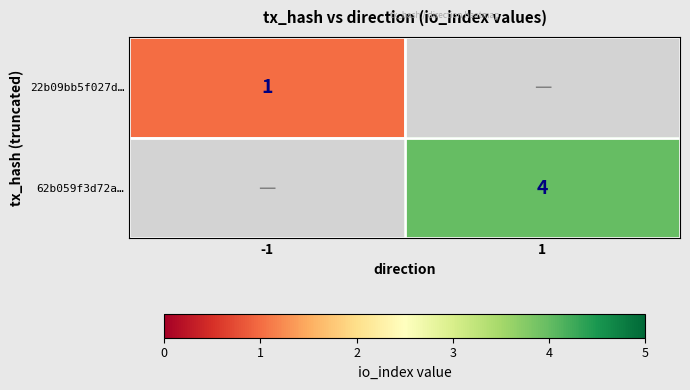

The 22b09bb5f027d… series shows 2 at -1. True or false?

False